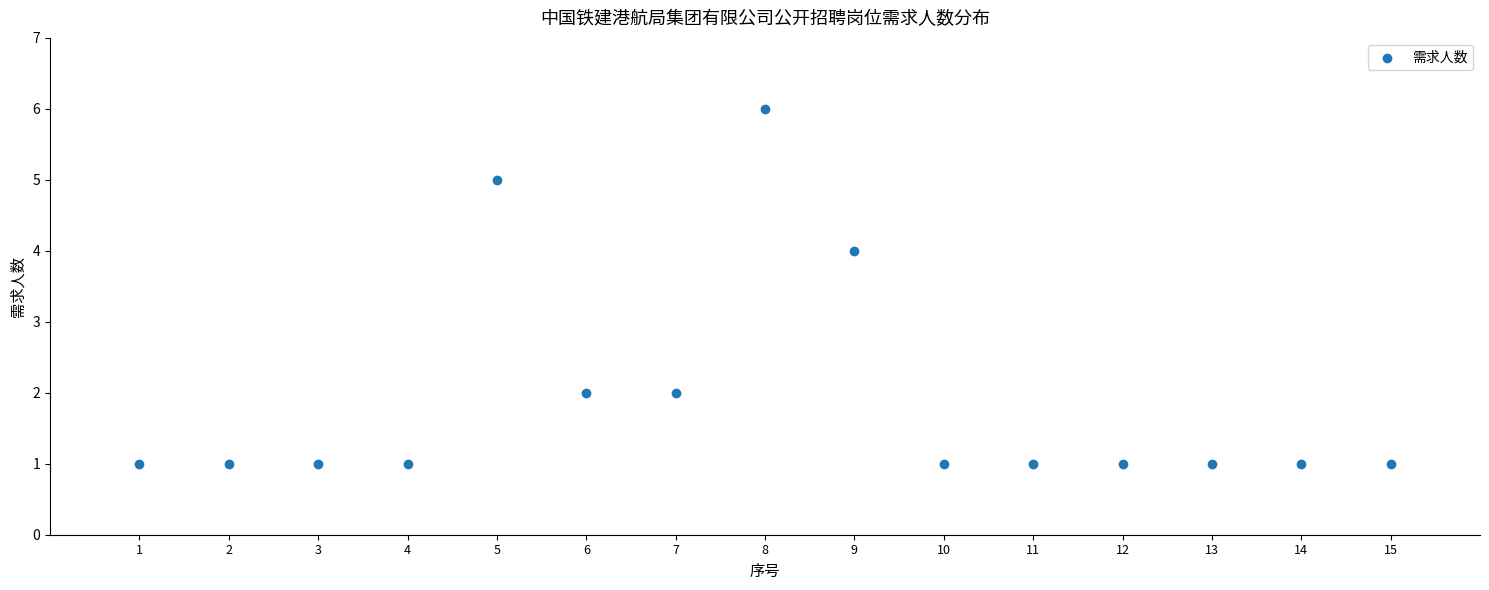

What is the range of Y values (max minus min)?

5